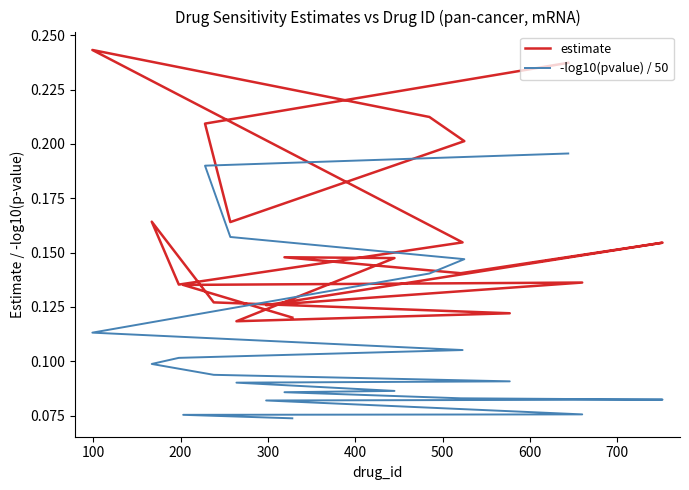

Which series has the largest total across all categories?

estimate